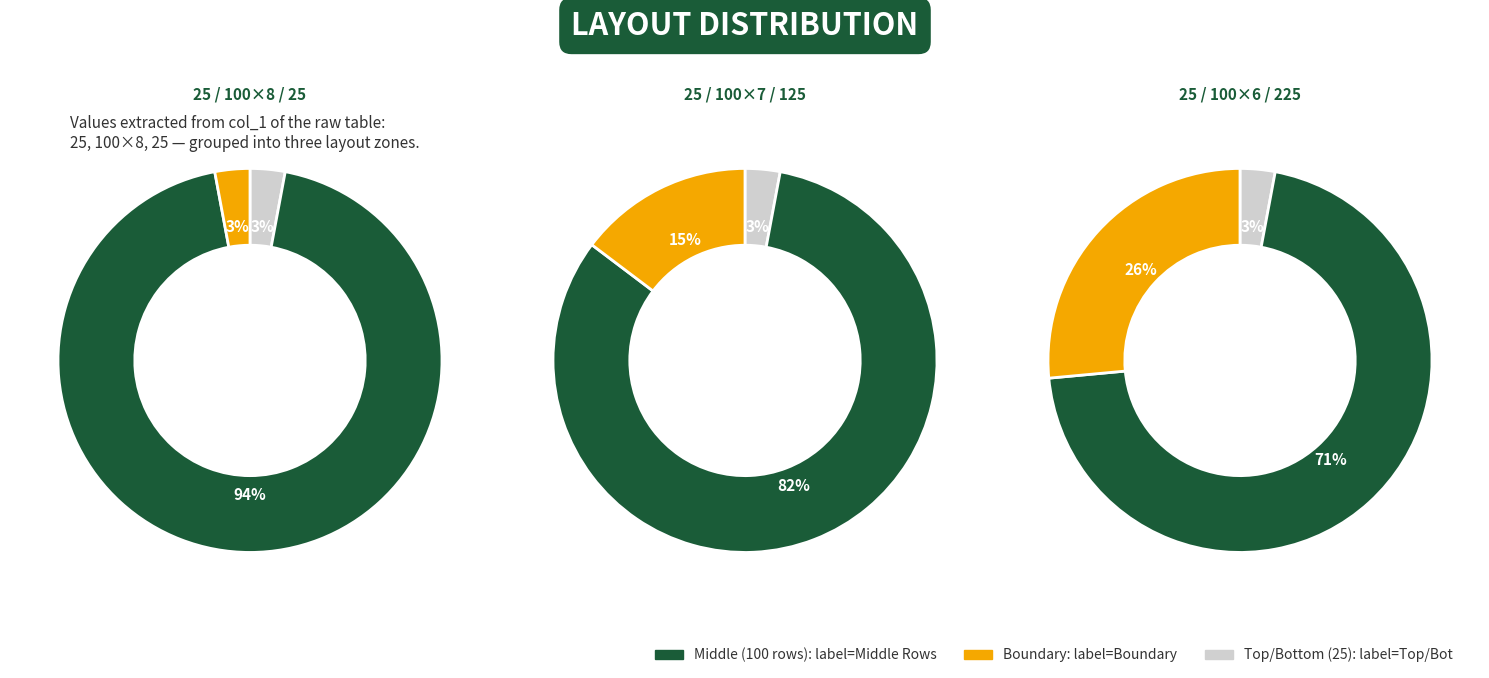

Approximately how many times larger is the value at 100 compared to 100?

1.0